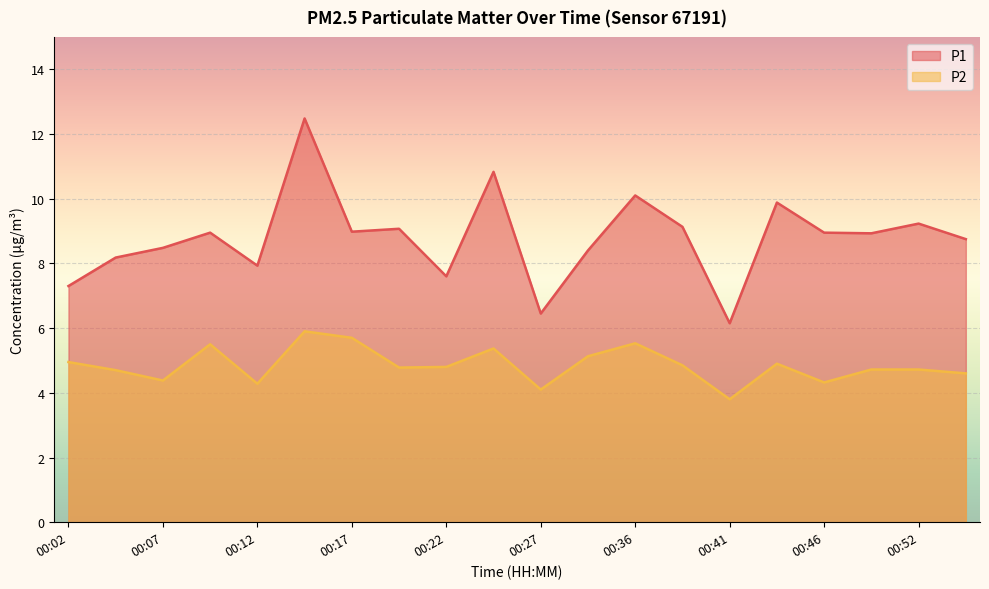

What is the average value of the P2 series?

4.9